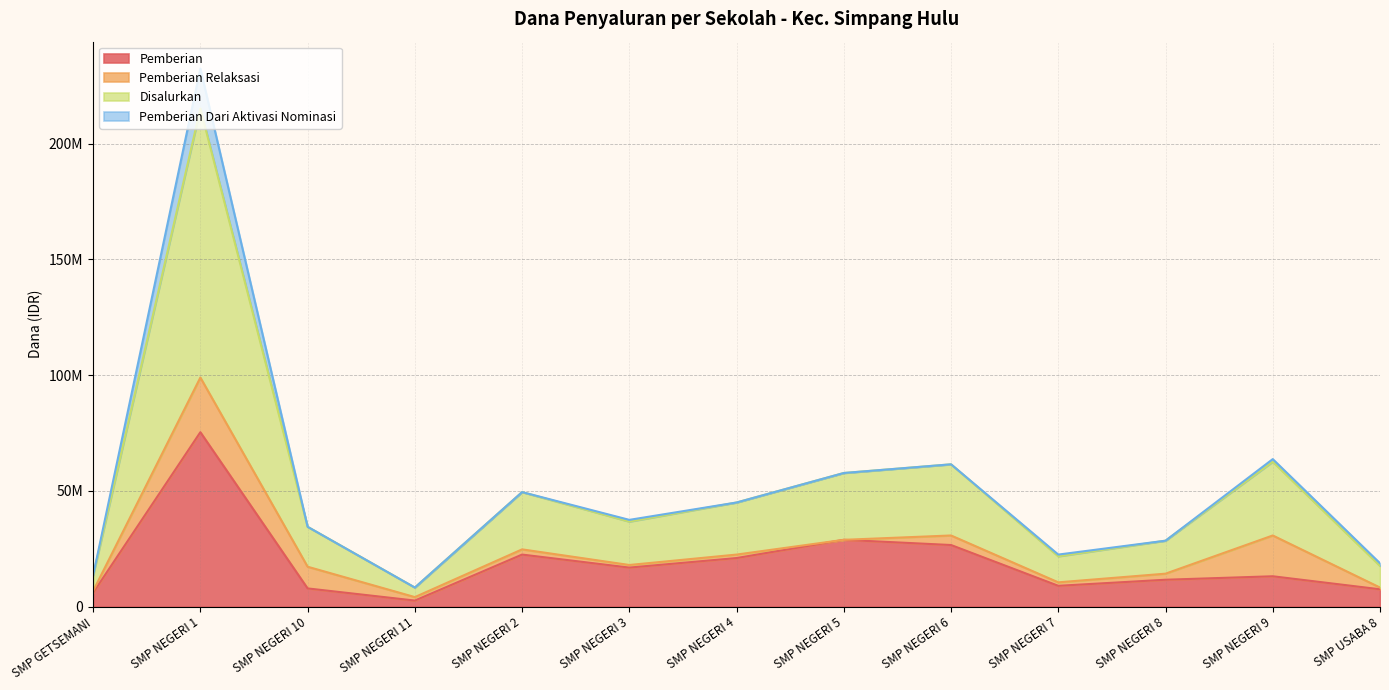

At which category is the sum across all series the highest?

SMP NEGERI 1